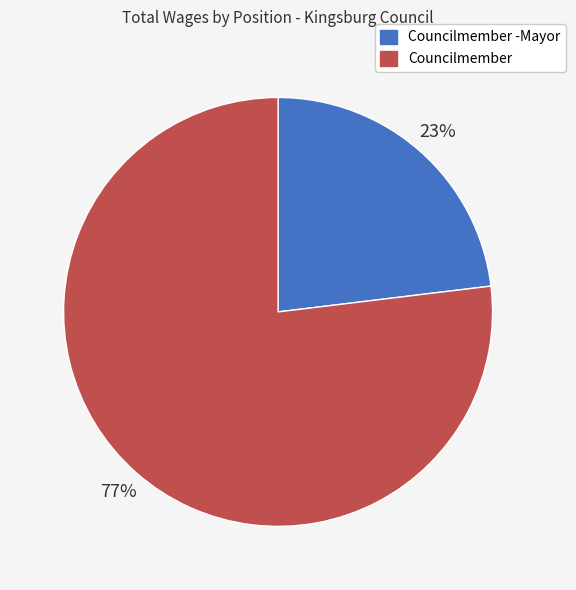

To the nearest percent, what percentage of the pie is Councilmember -Mayor?

23%